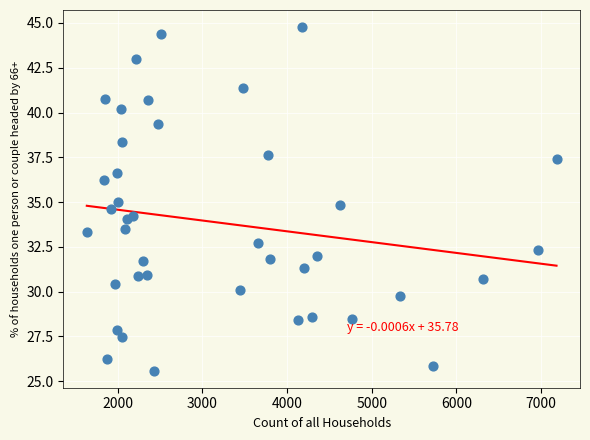

What is the range of X values (max minus min)?

5544.0